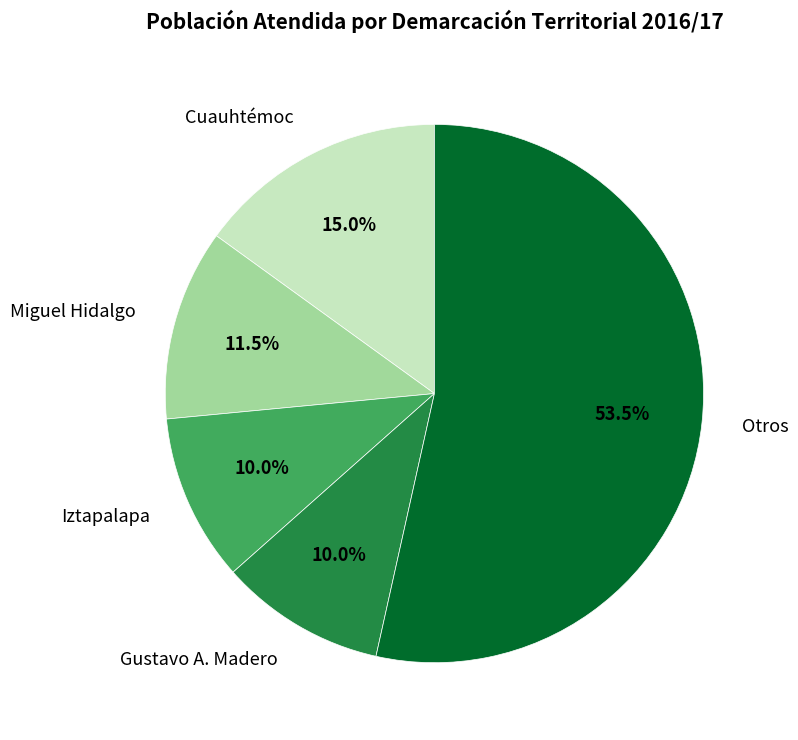

Which slice is the largest?

Otros